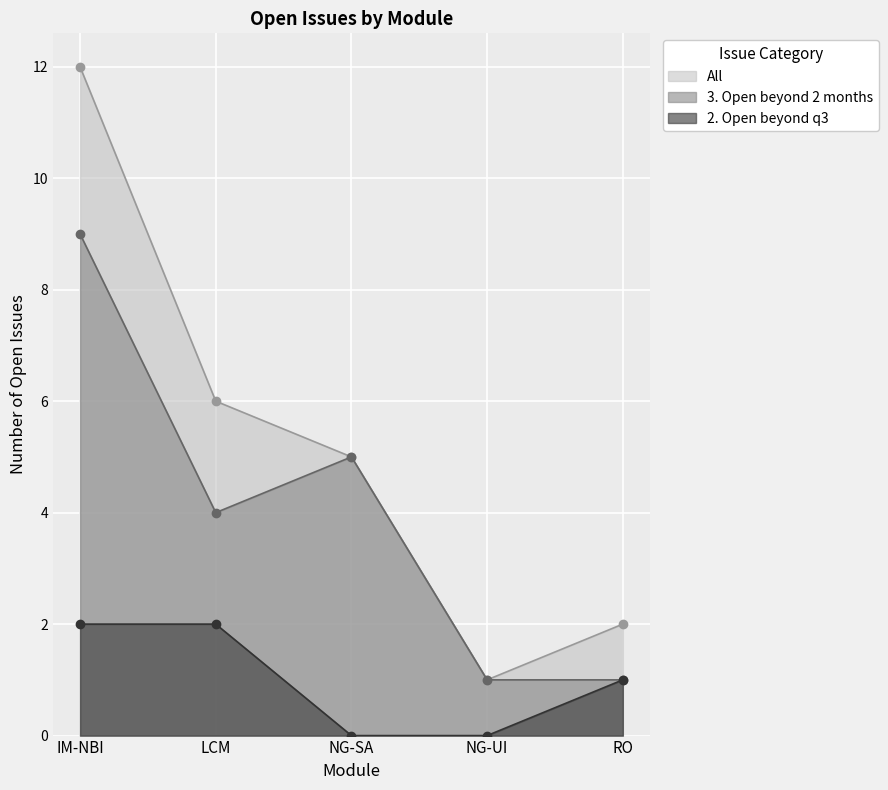

Reading left to right, list all the values displayed in this chart.

All: IM-NBI=12	LCM=6	NG-SA=5	NG-UI=1	RO=2
3. Open beyond 2 months: IM-NBI=9	LCM=4	NG-SA=5	NG-UI=1	RO=1
2. Open beyond q3: IM-NBI=2	LCM=2	NG-SA=0	NG-UI=0	RO=1